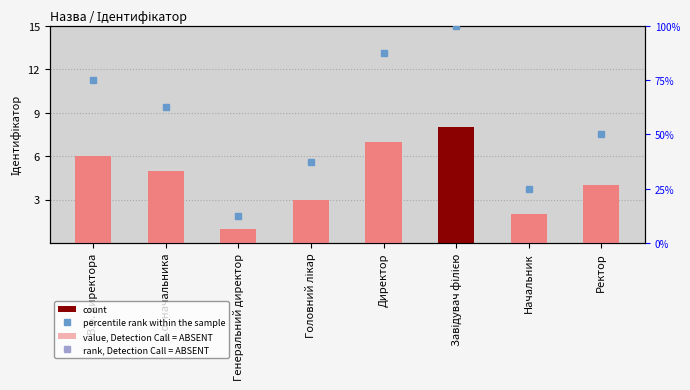

How many distinct data groups are displayed?

1